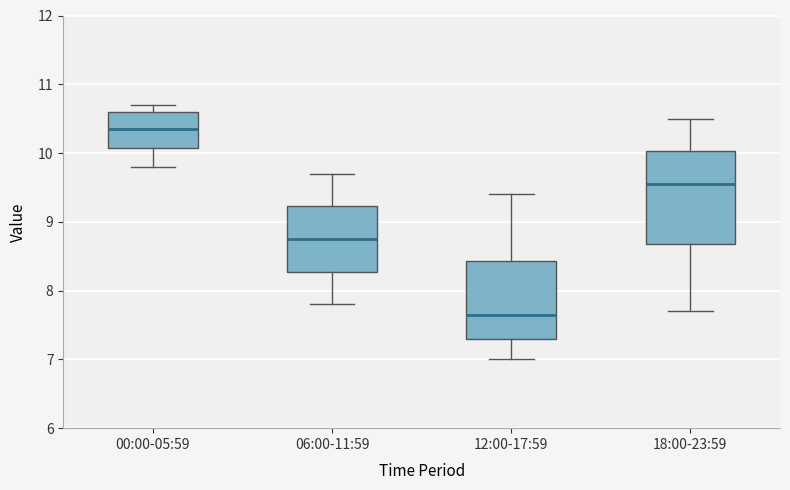

Reading left to right, transcribe this box plot: for each box, give where its median line is, the range the box spans, and where its two whiskers end, as read against the y-axis. The values are not printed on the chart, so give them approximately, as read against the axis.

00:00-05:59: median 10.4, box 10.1 to 10.6, whiskers 9.8 to 10.7
06:00-11:59: median 8.8, box 8.3 to 9.2, whiskers 7.8 to 9.7
12:00-17:59: median 7.7, box 7.3 to 8.4, whiskers 7.0 to 9.4
18:00-23:59: median 9.6, box 8.7 to 10.0, whiskers 7.7 to 10.5